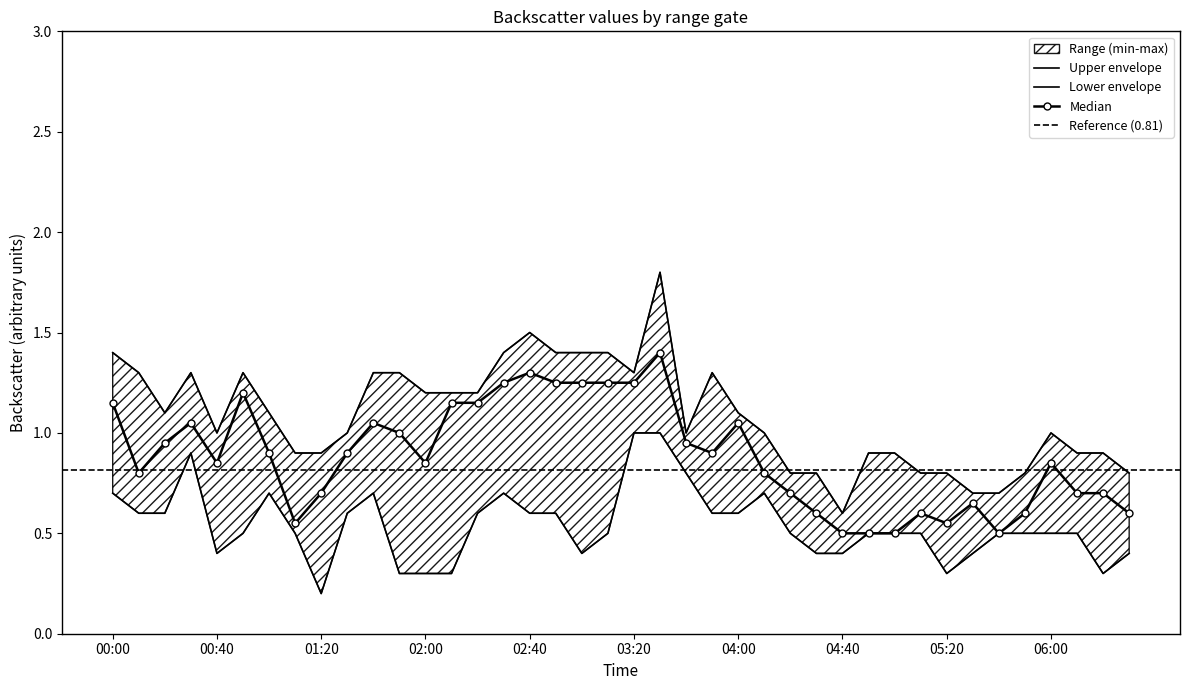

True or false: Median has a value of 0.5 at 06:00.

False